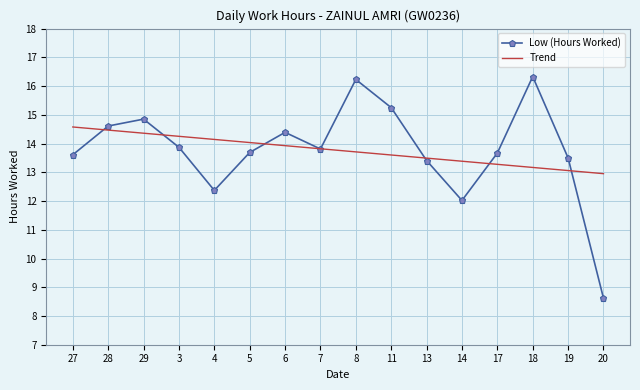

List the series in order of their peak value, lowest first.

Trend, Low (Hours Worked)